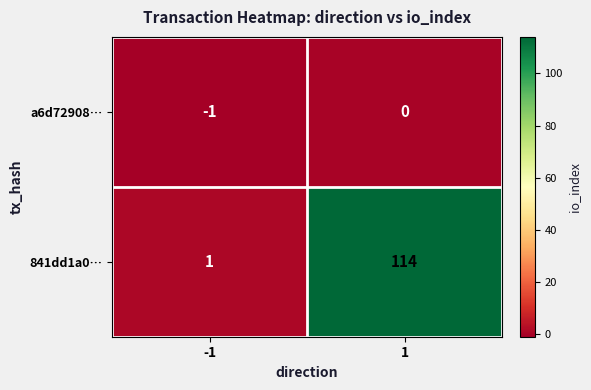

Is it true that a6d72908… equals 0 at 1?

True